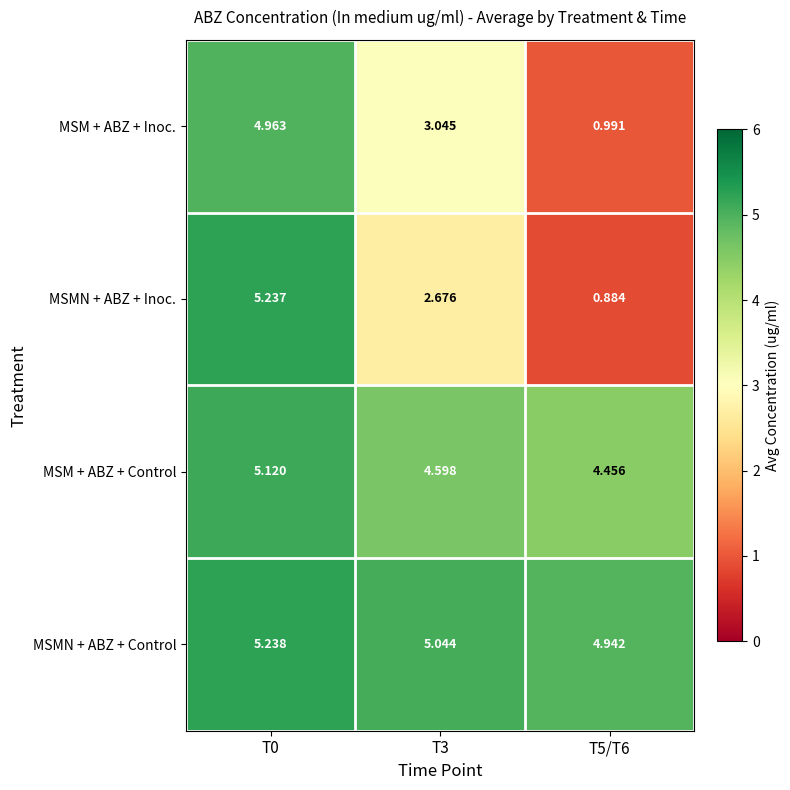

Is the value of MSM + ABZ + Control at T0 greater than the value of MSMN + ABZ + Inoc. at T5/T6?

Yes